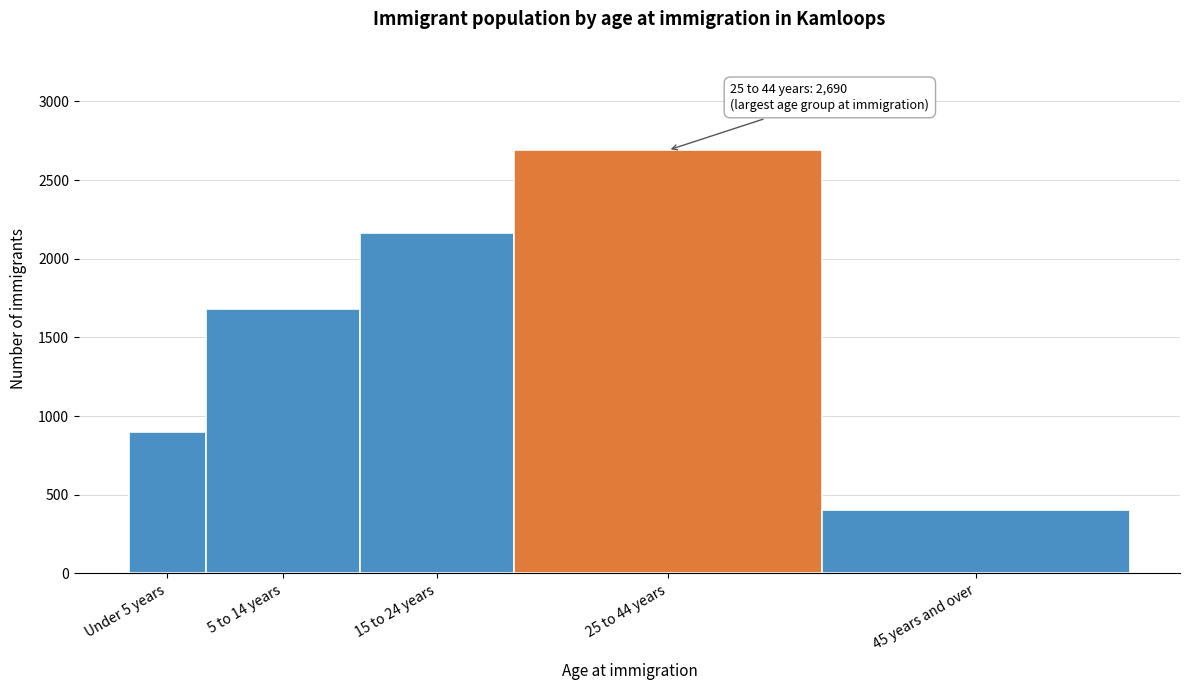

Reading left to right, transcribe all the data shown in this chart.

Under 5 years=900	5 to 14 years=1680	15 to 24 years=2165	25 to 44 years=2690	45 years and over=400